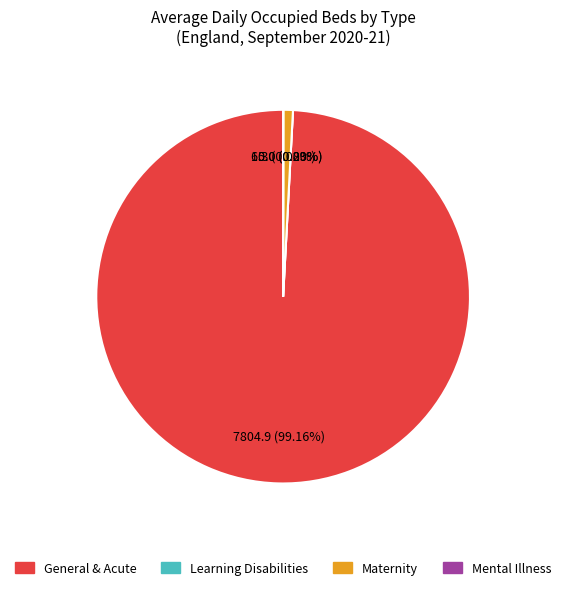

True or false: Maternity accounts for 1% of the total.

True